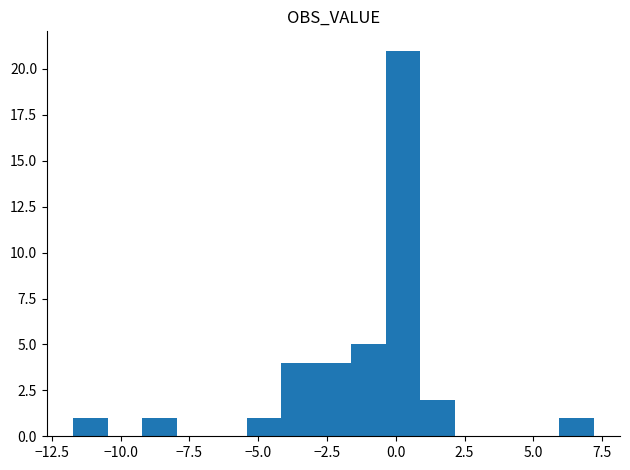

Read against the x-axis, roughly where is the centre of the tallest bar?

0.5